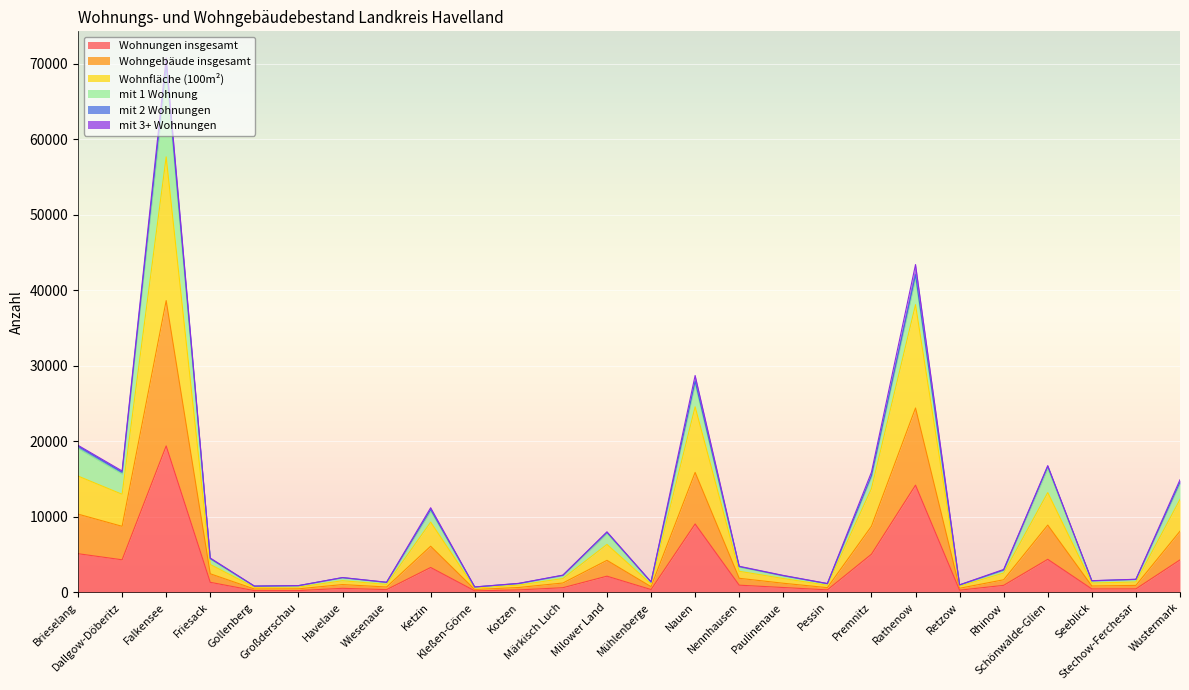

True or false: Wohnfläche (100m²) and Wohnungen insgesamt intersect in this chart.

False